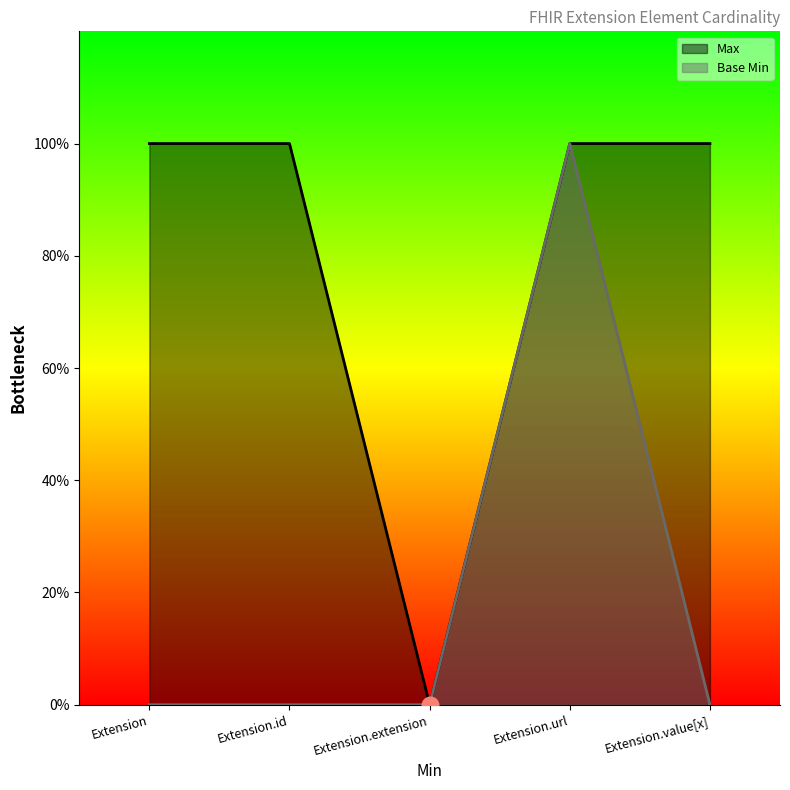

Which series has the widest spread of values?

Max